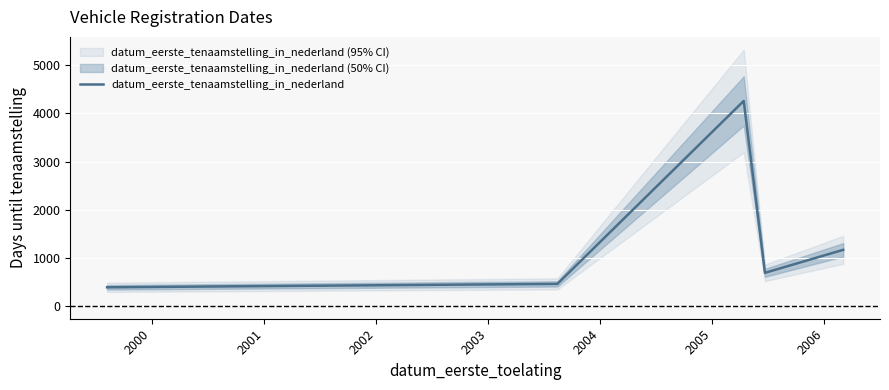

What is the minimum value for datum_eerste_tenaamstelling_in_nederland?

387